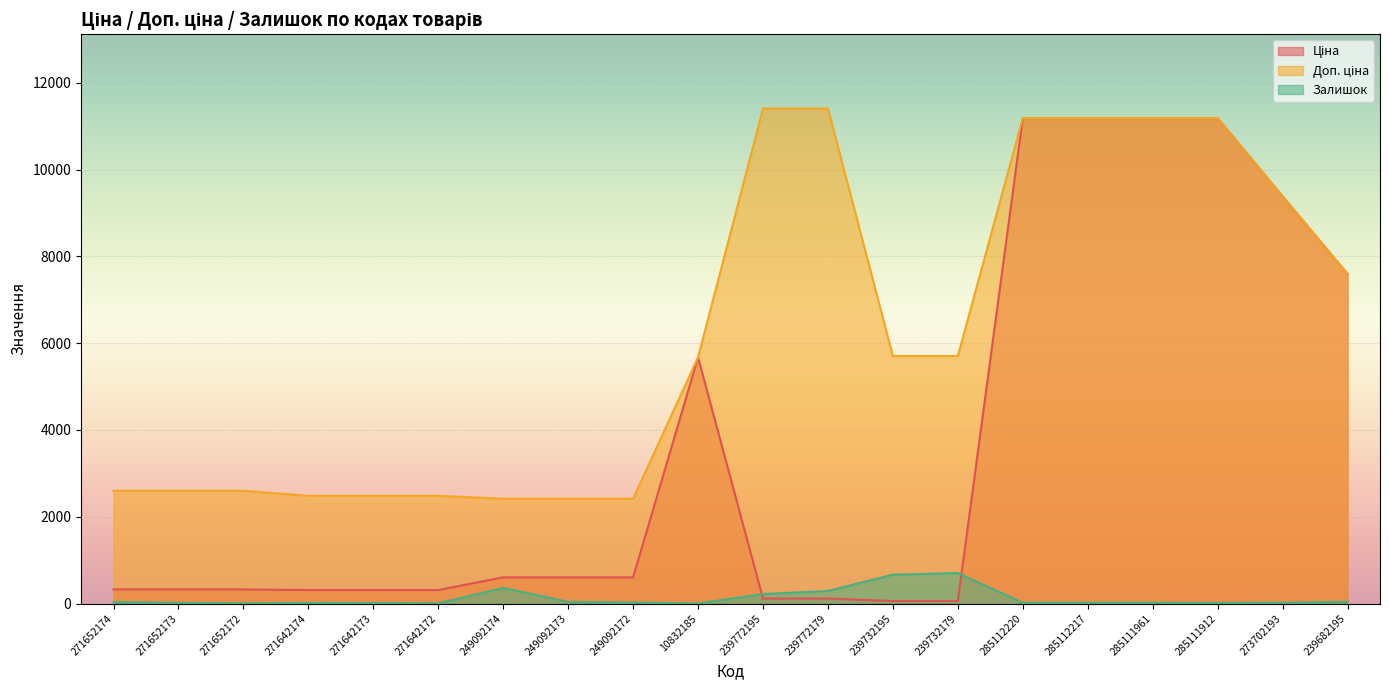

Is it true that Ціна equals 5673.8 at 10832185?

True